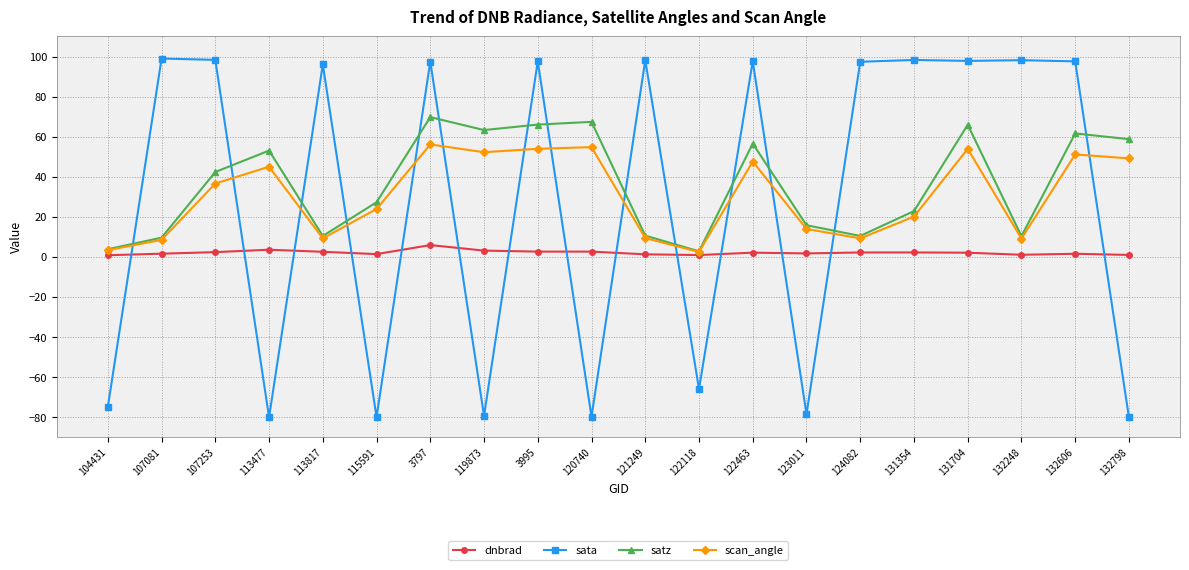

What is the label of the 16th point from the left?

131354